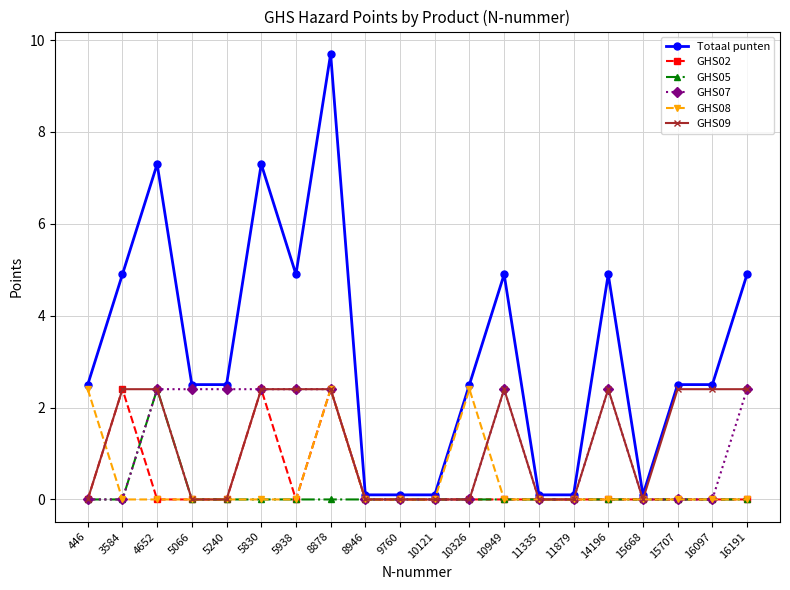

Is it true that GHS02 equals 1.1 at 9760?

False